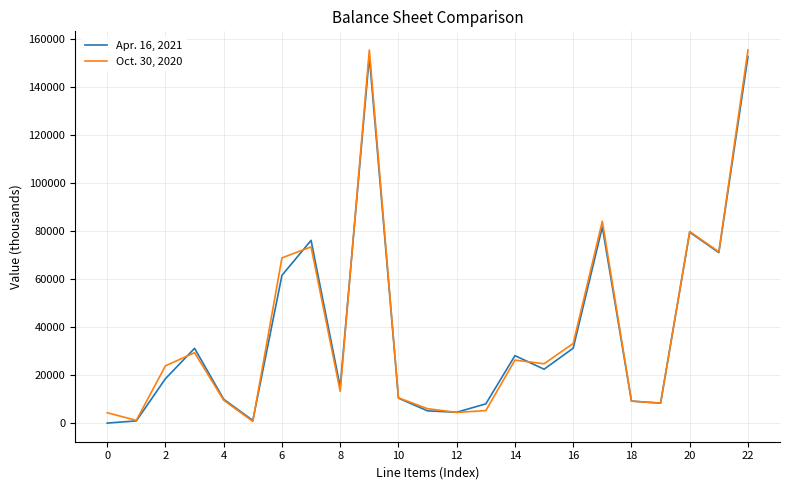

How many interior local peaks does the Oct. 30, 2020 series have?

6